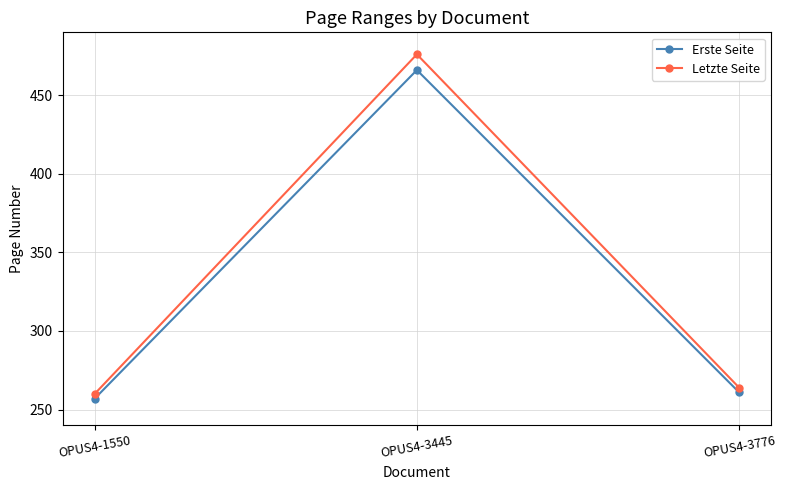

Reading right to left, extract all data points from this chart.

Erste Seite: OPUS4-3776=261	OPUS4-3445=466	OPUS4-1550=257
Letzte Seite: OPUS4-3776=264	OPUS4-3445=476	OPUS4-1550=260